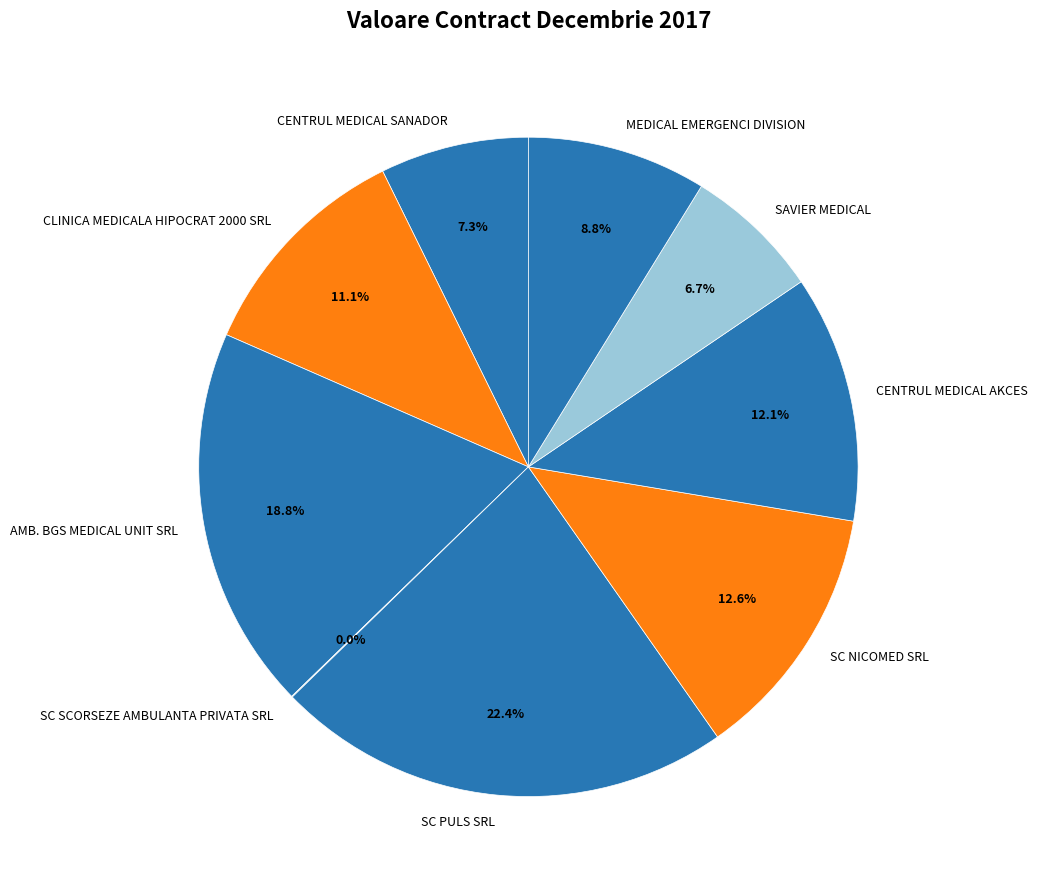

Approximately how many times larger is the value at SC NICOMED SRL compared to CLINICA MEDICALA HIPOCRAT 2000 SRL?

1.1